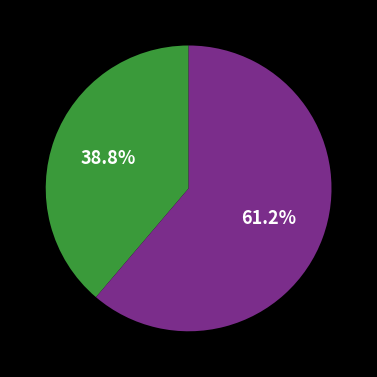

Is there a majority slice in this chart?

Yes